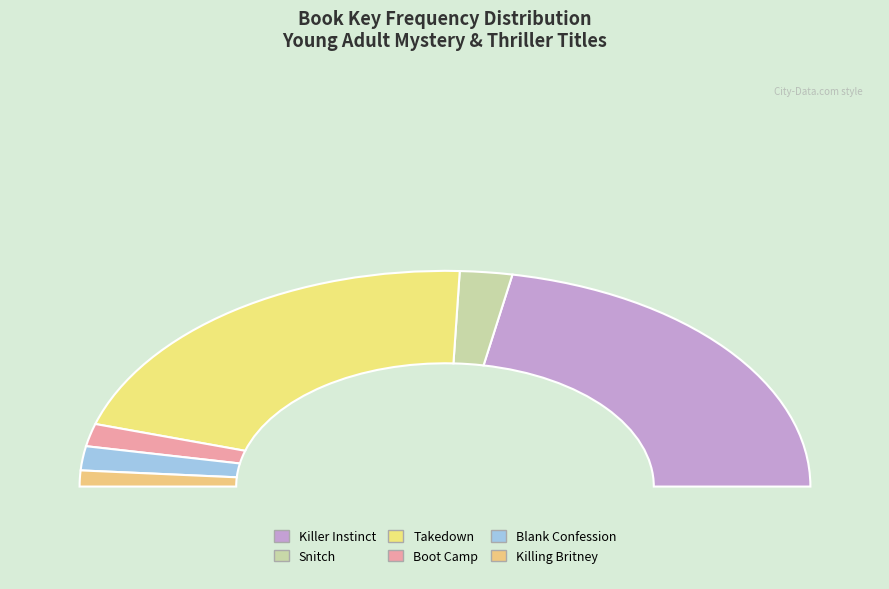

Which slice is the largest?

Killer Instinct